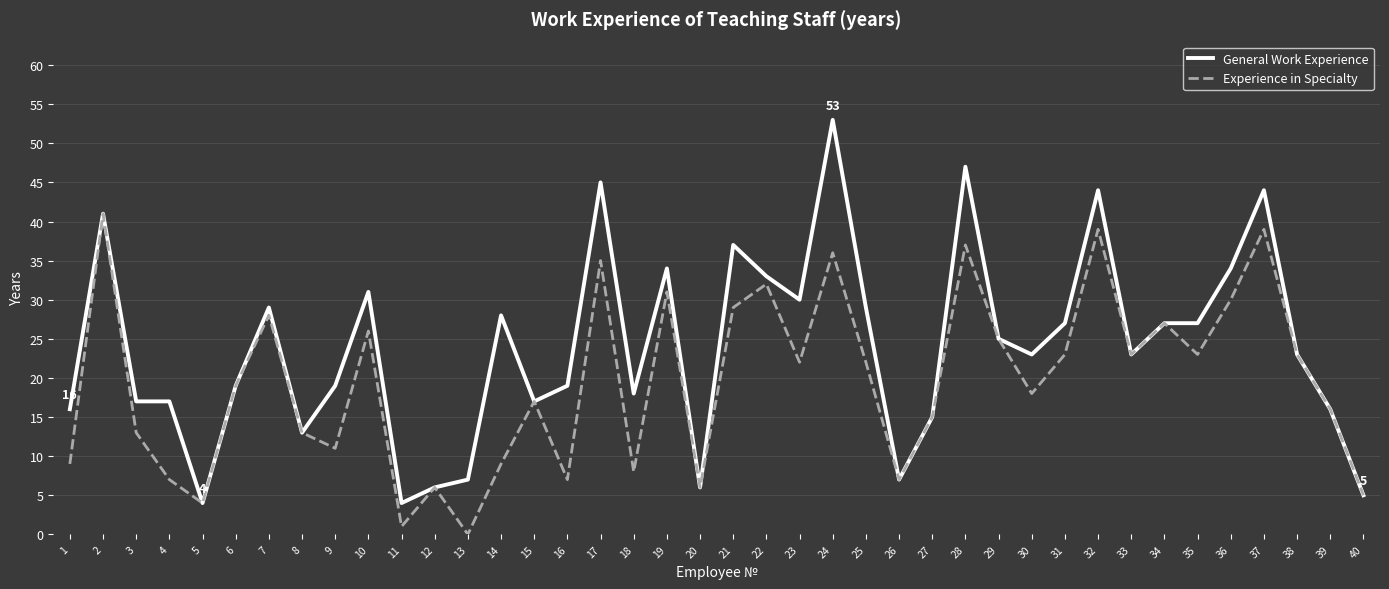

What are all the series names shown in the legend?

General Work Experience, Experience in Specialty